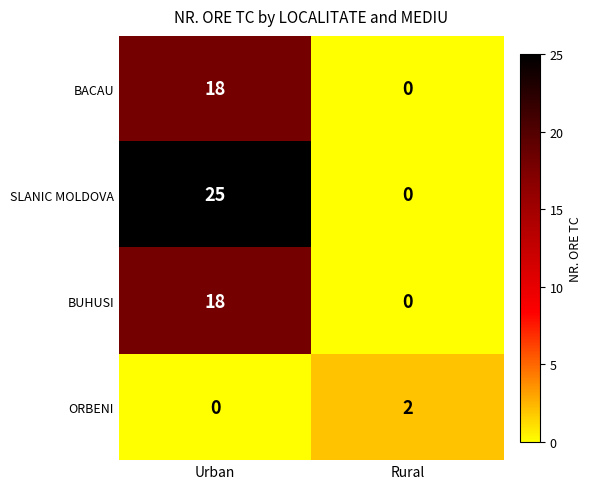

Which category has the highest value in the SLANIC MOLDOVA series?

Urban